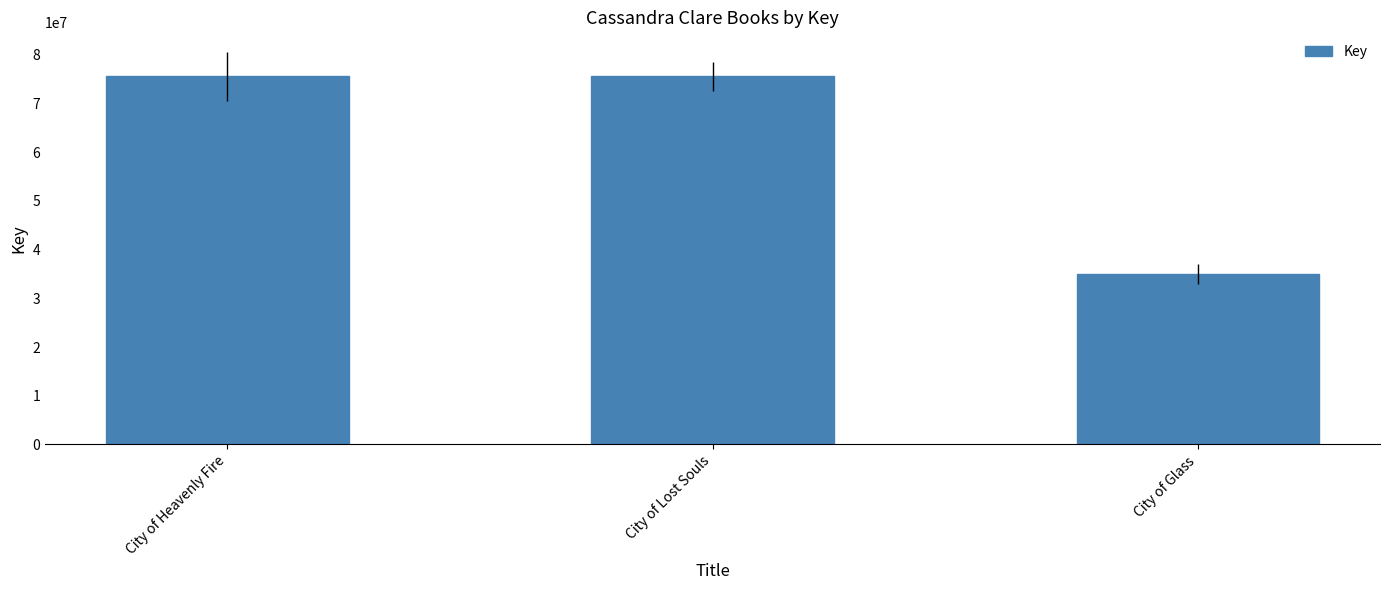

Count the number of categories in the chart.

3